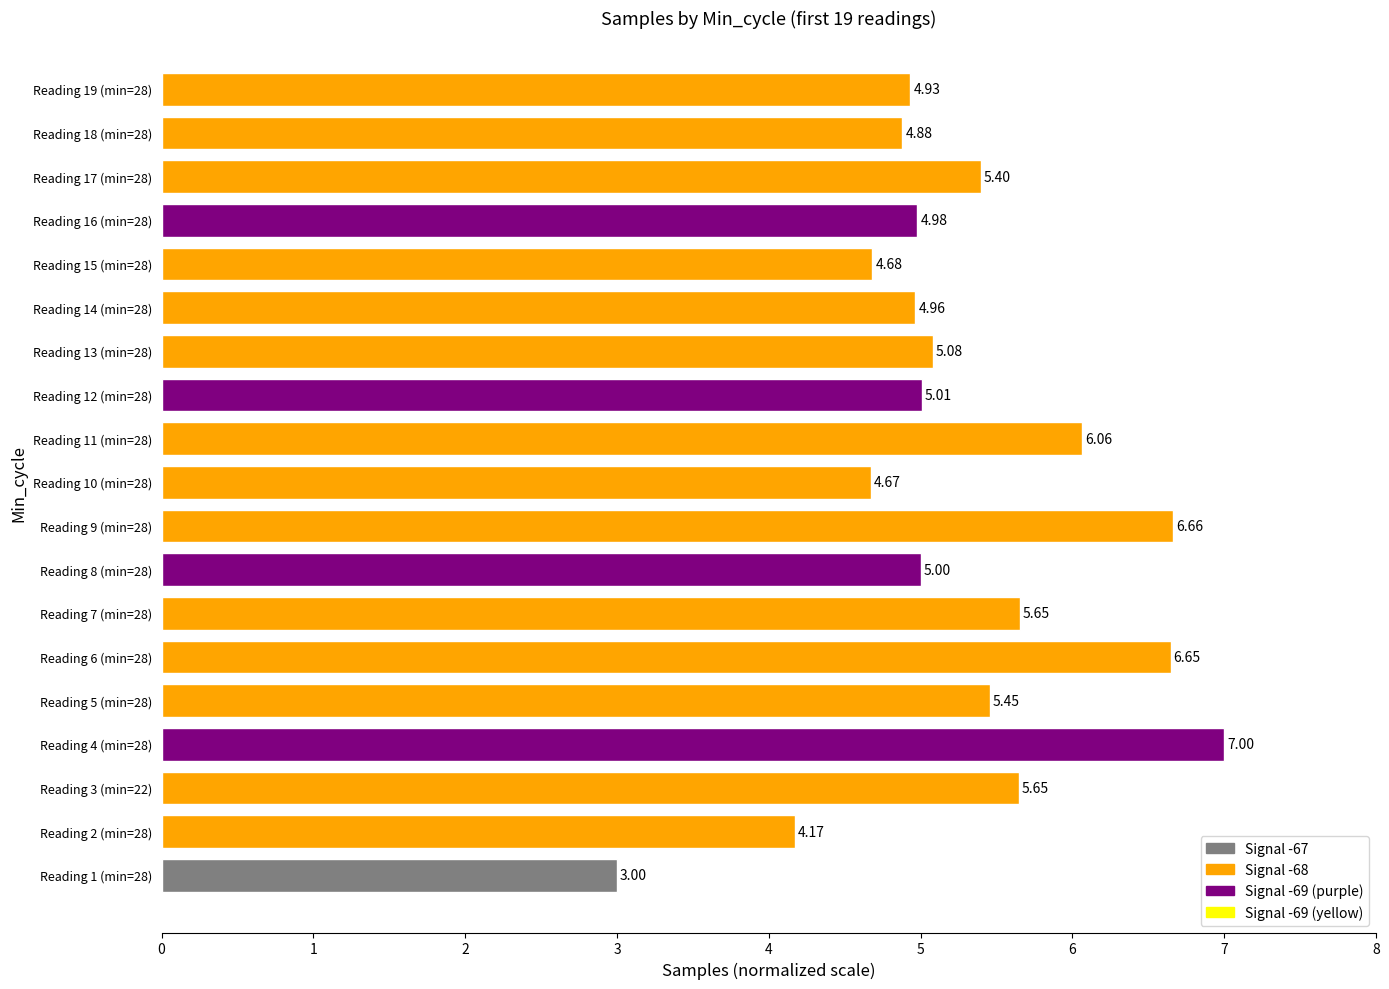

What is the difference between the maximum and minimum values?

4.0